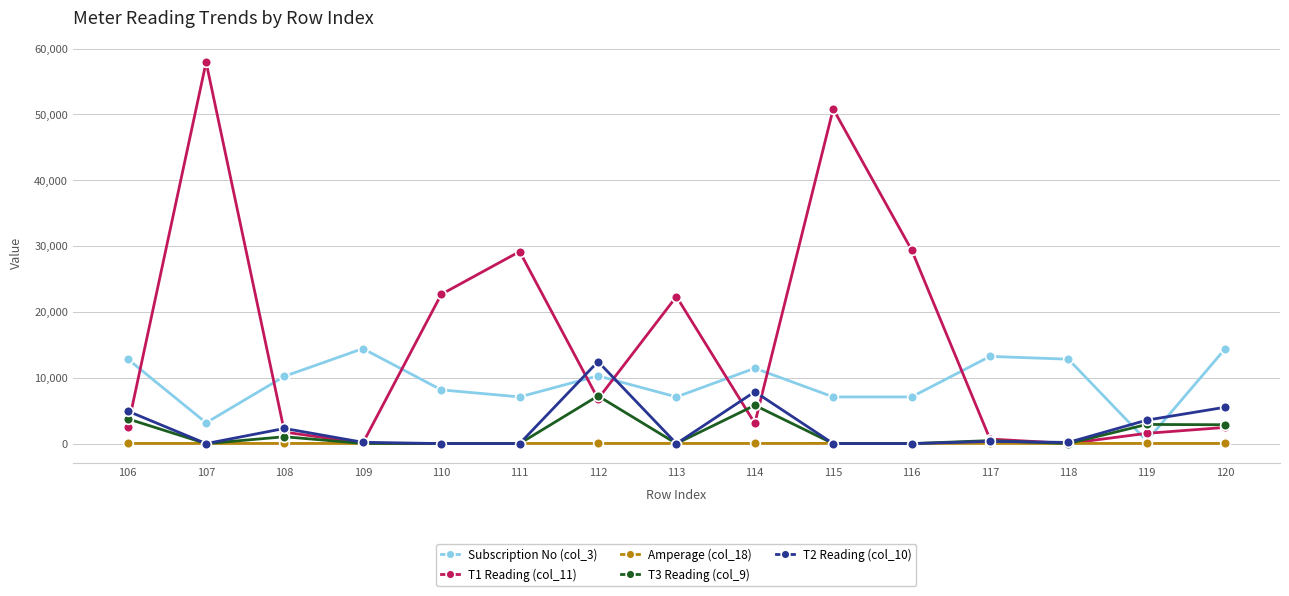

Which series has the largest range (max minus min)?

T1 Reading (col_11)